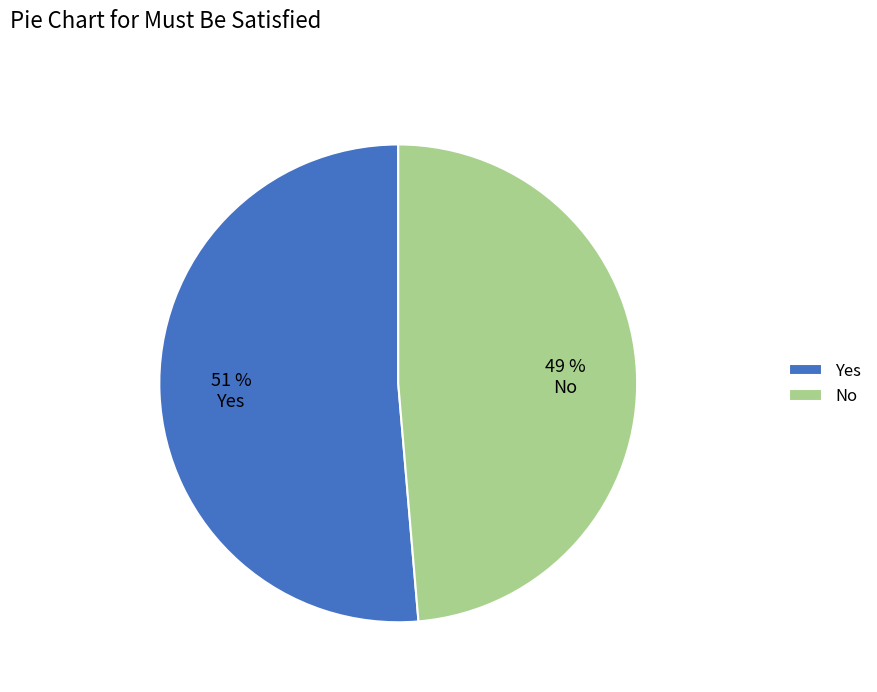

Do Yes and No together represent more than half of the pie?

Yes